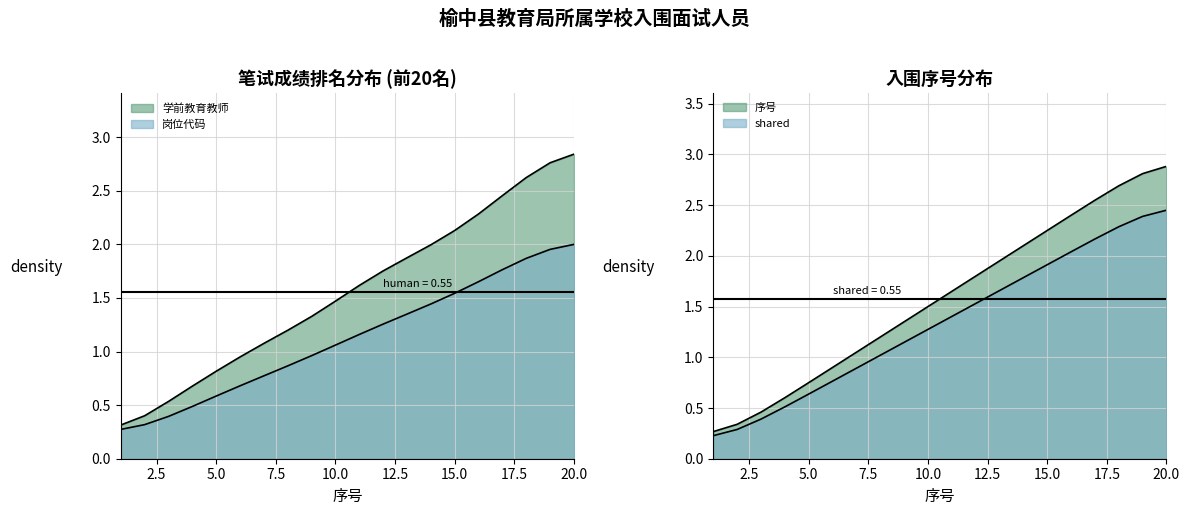

Where does the 学前教育教师 series first go above 1?

7